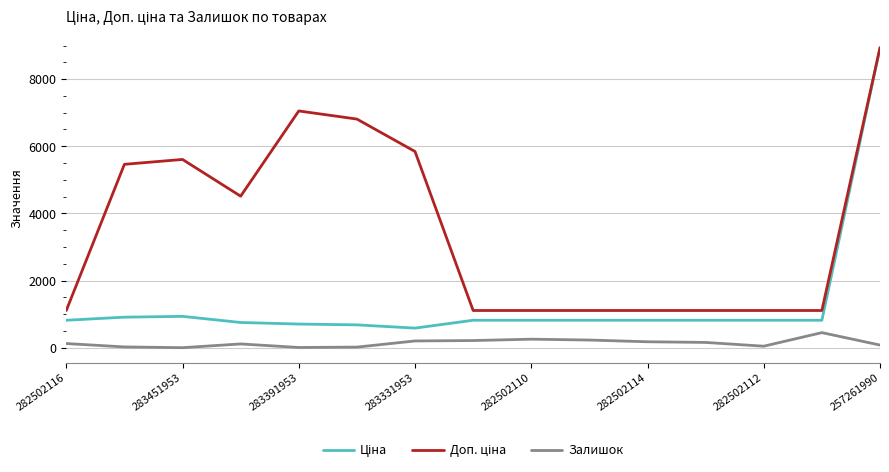

What is the greatest value displayed?

8934.1